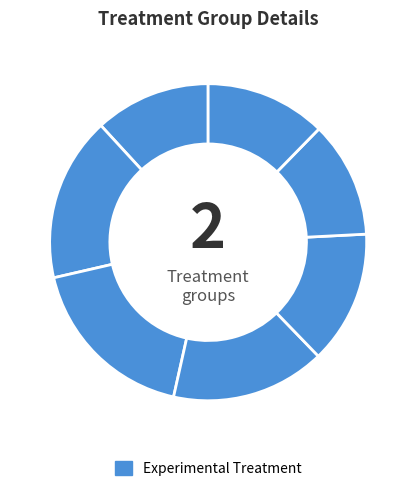

How many segments does this pie chart have?

7